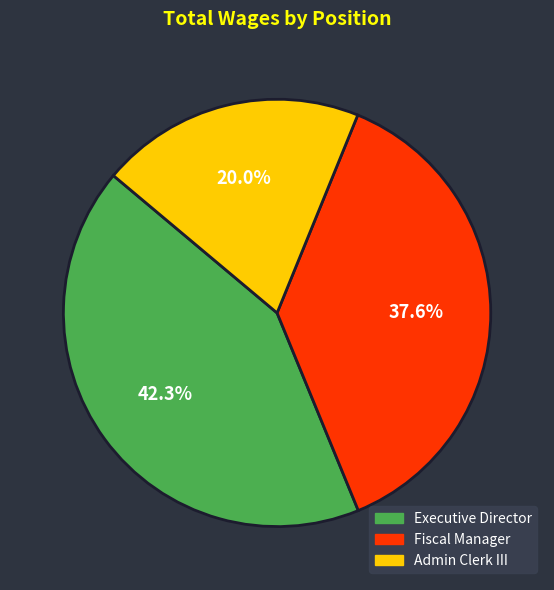

What is the total percentage of Executive Director and Fiscal Manager?

80.0%